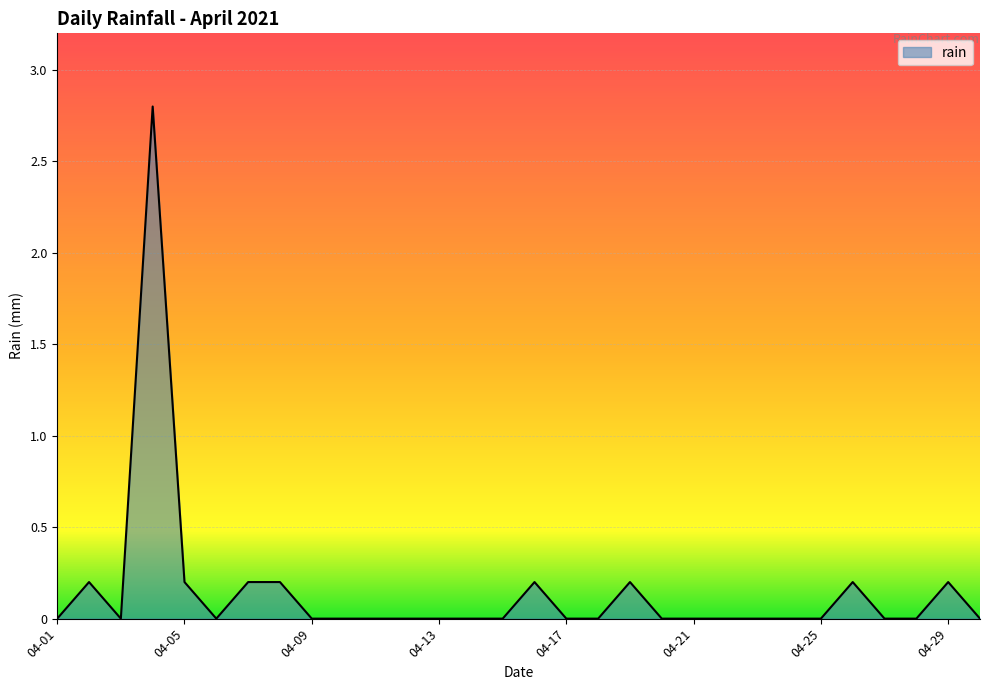

True or false: there are more than 0 points higher than both neighbors.

True